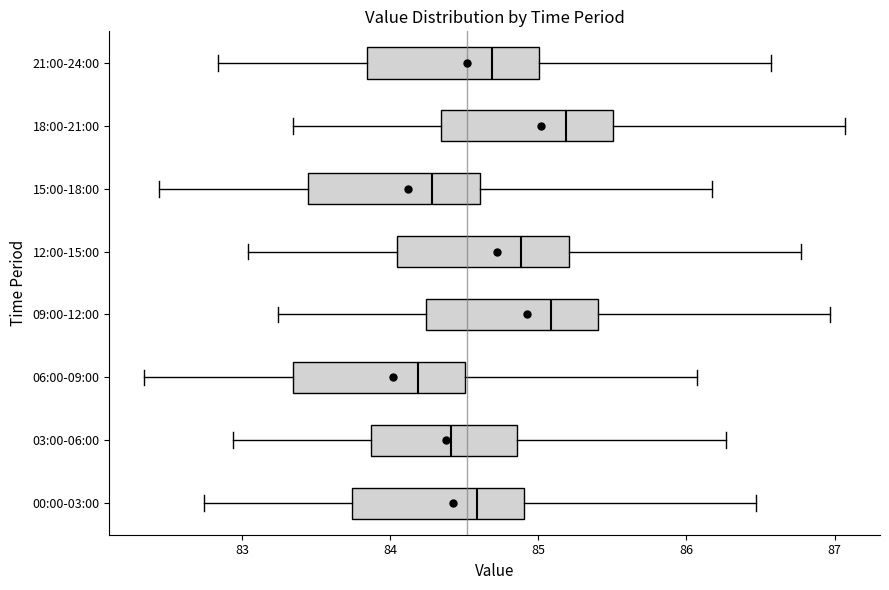

Reading bottom to top, read every box against the x-axis: the position of its median line, the range the box covers, and the ends of its whiskers. The values are not printed on the chart, so give them approximately, as read against the axis.

00:00-03:00: median 84.6, box 83.7 to 84.9, whiskers 82.7 to 86.5
03:00-06:00: median 84.4, box 83.9 to 84.9, whiskers 82.9 to 86.3
06:00-09:00: median 84.2, box 83.3 to 84.5, whiskers 82.3 to 86.1
09:00-12:00: median 85.1, box 84.2 to 85.4, whiskers 83.2 to 87.0
12:00-15:00: median 84.9, box 84.0 to 85.2, whiskers 83.0 to 86.8
15:00-18:00: median 84.3, box 83.4 to 84.6, whiskers 82.4 to 86.2
18:00-21:00: median 85.2, box 84.3 to 85.5, whiskers 83.3 to 87.1
21:00-24:00: median 84.7, box 83.8 to 85.0, whiskers 82.8 to 86.6